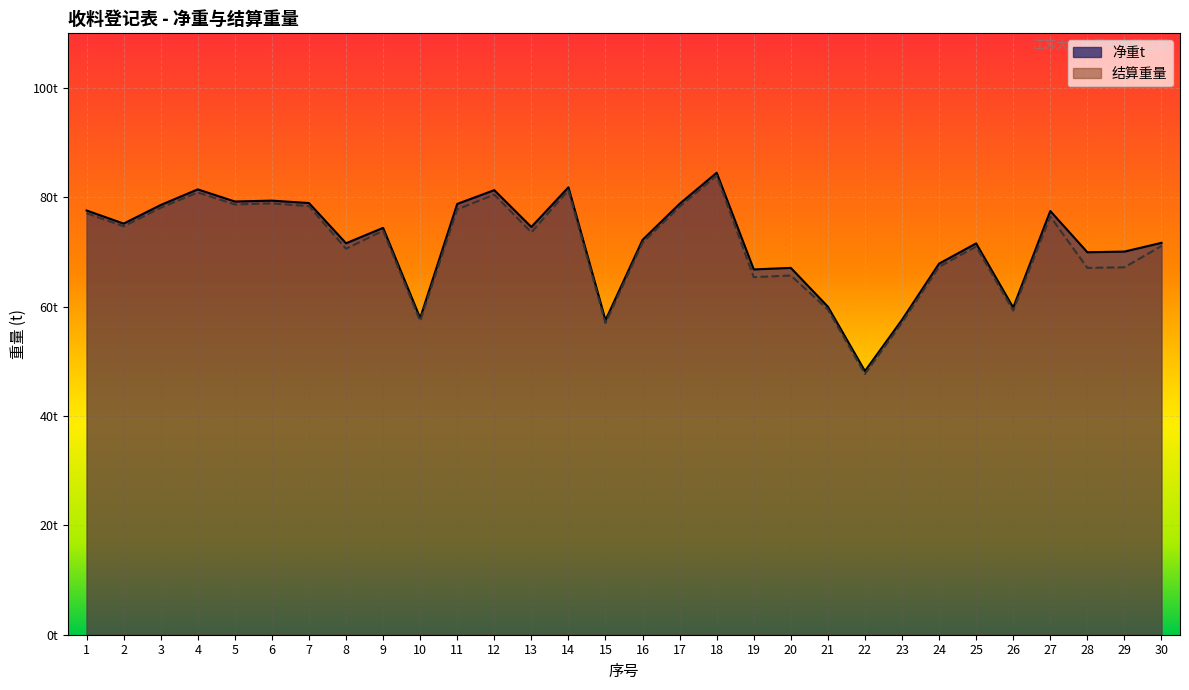

Does the chart display data point markers on the line(s)?

No